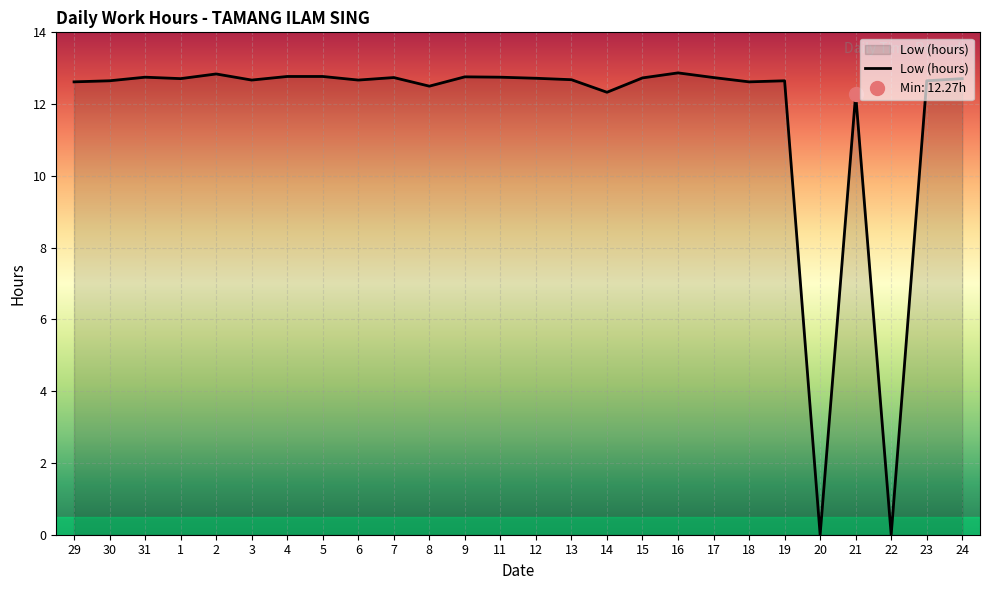

What is the change in value from 30 to 4?

+0.1